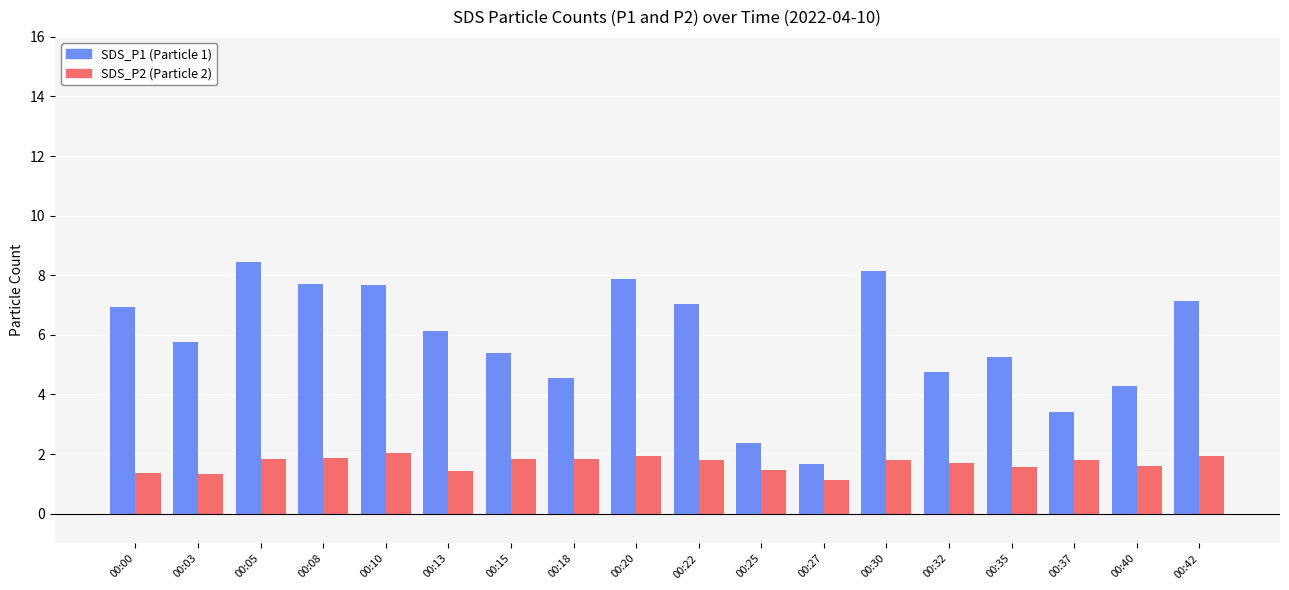

The value of SDS_P2 (Particle 2) at 00:22 is 1.2. True or false?

False